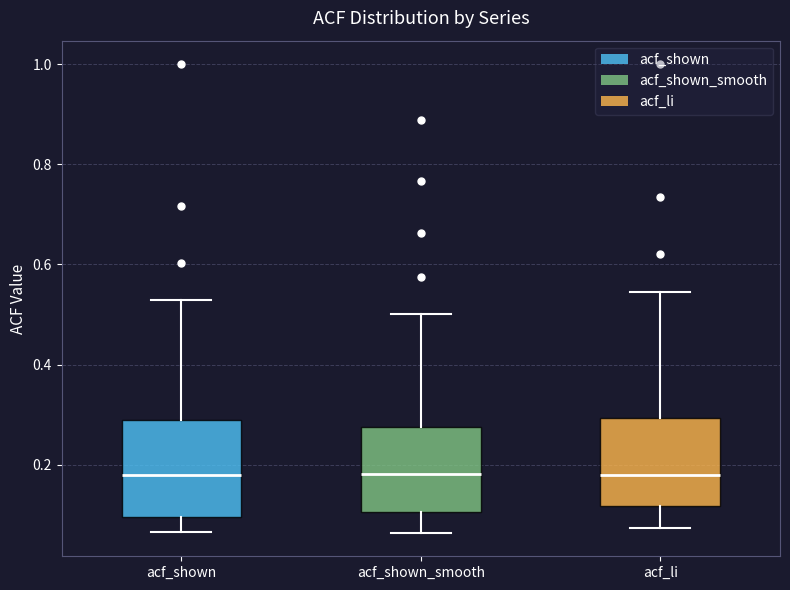

Where does the upper whisker of the box for acf_shown_smooth end on the y-axis? The values are not printed on the chart, so give them approximately, as read against the axis.

0.50